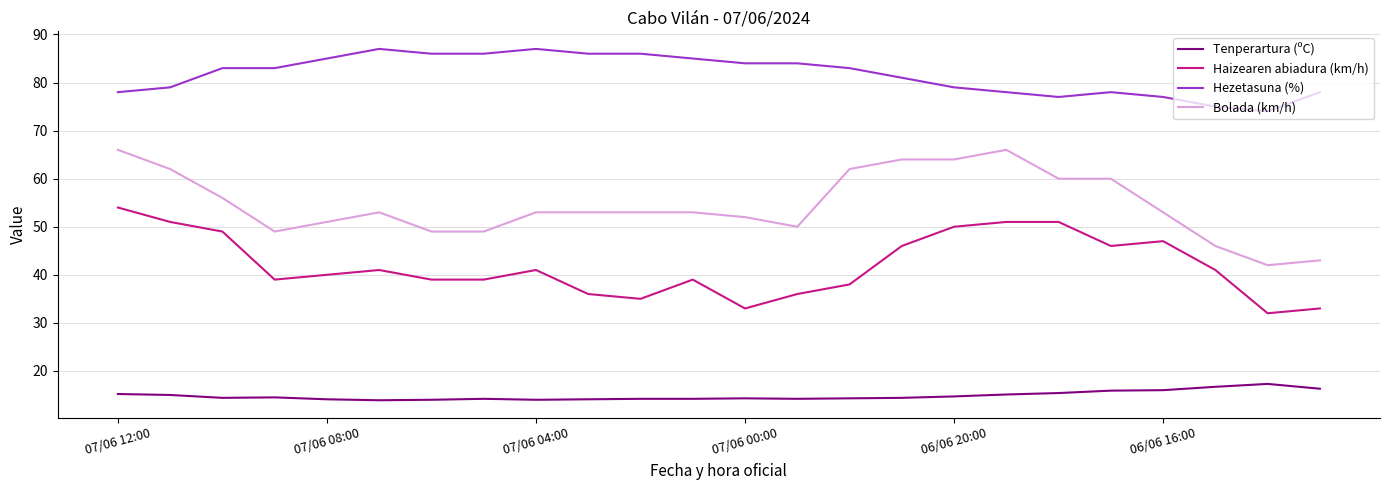

Which series has the largest total across all categories?

Hezetasuna (%)